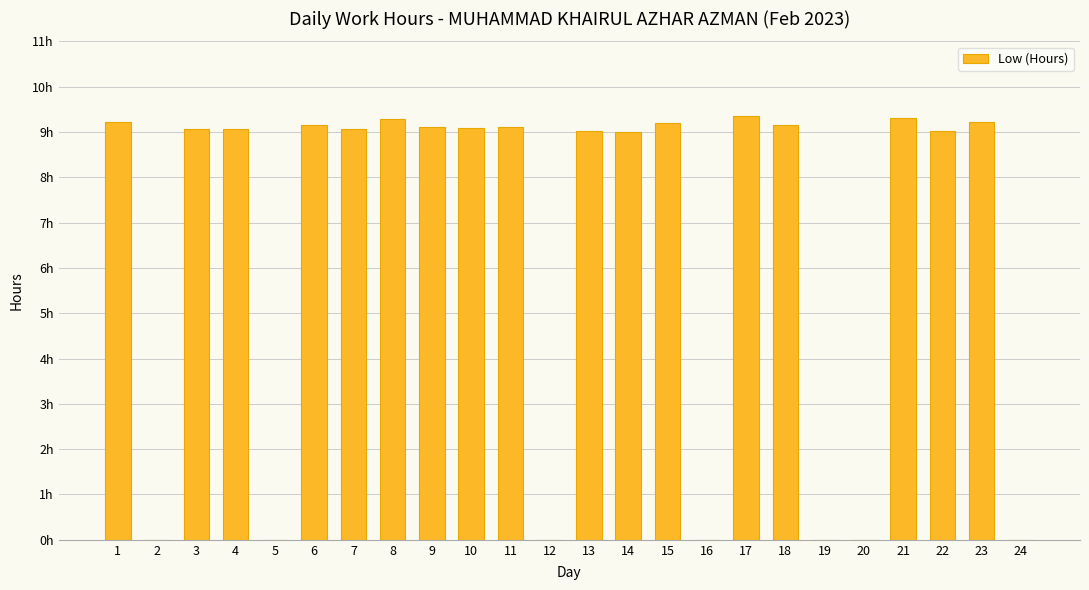

True or false: the data shows 15.4 at 22.

False